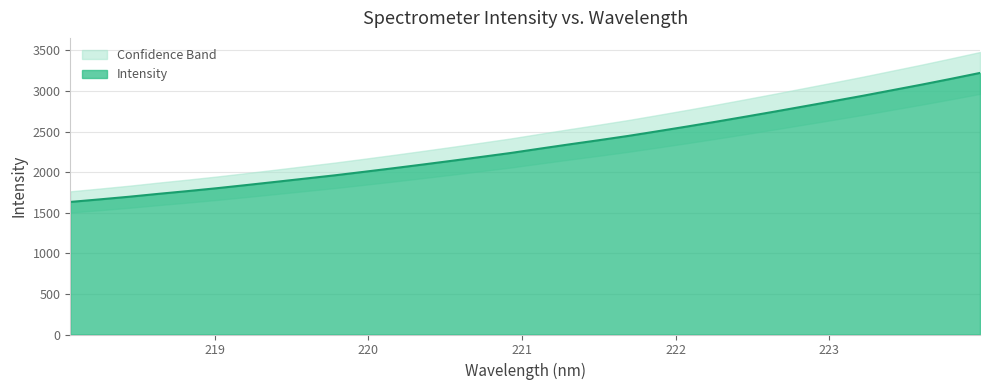

What is the label of the 25th point from the left?

222.6447